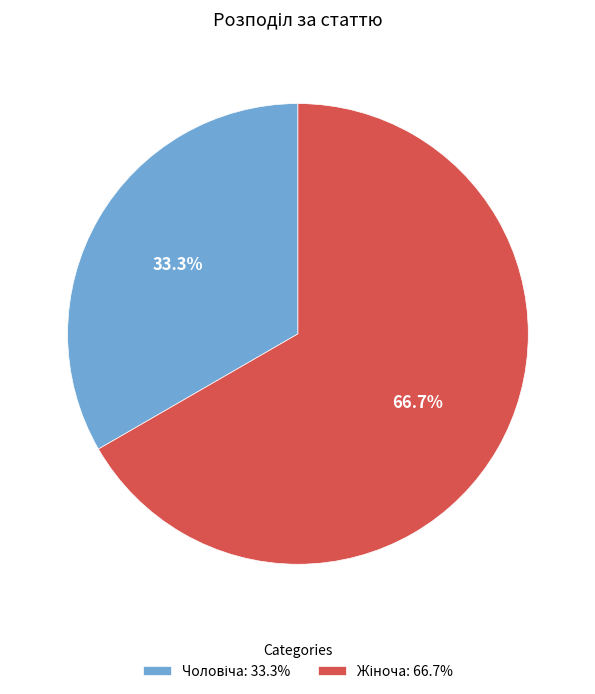

To the nearest percent, what is the average slice percentage?

50%